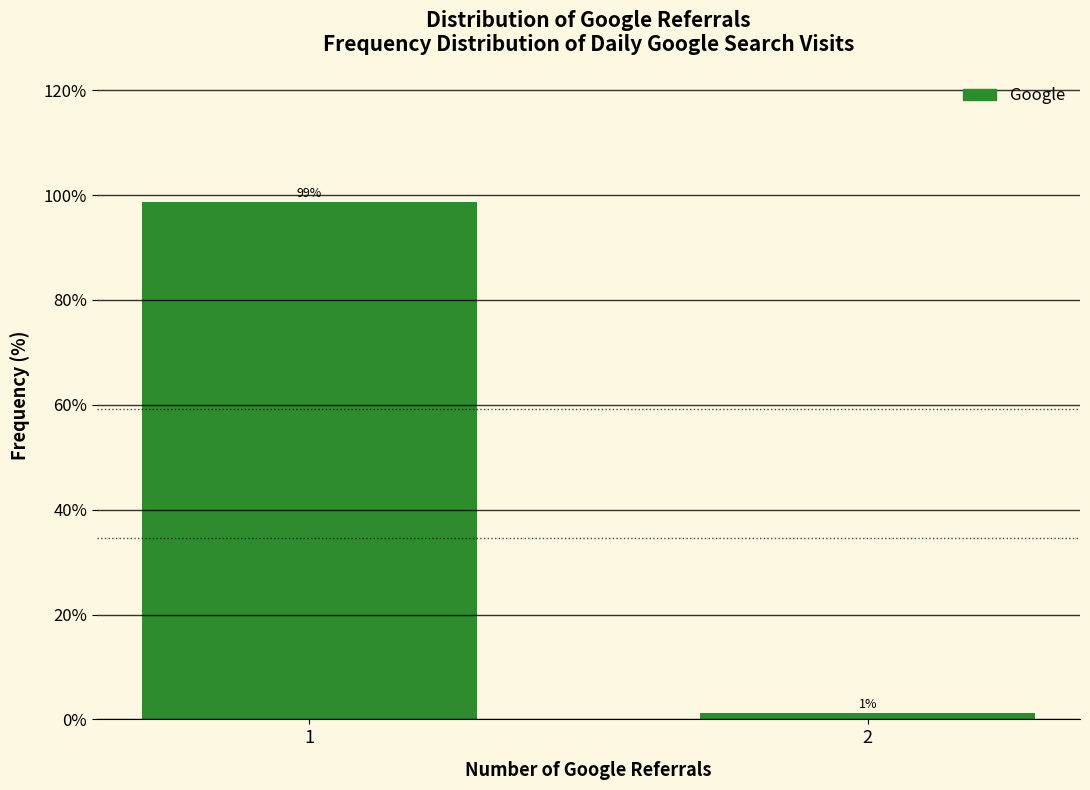

True or false: the data shows 98.7 at 1.

True